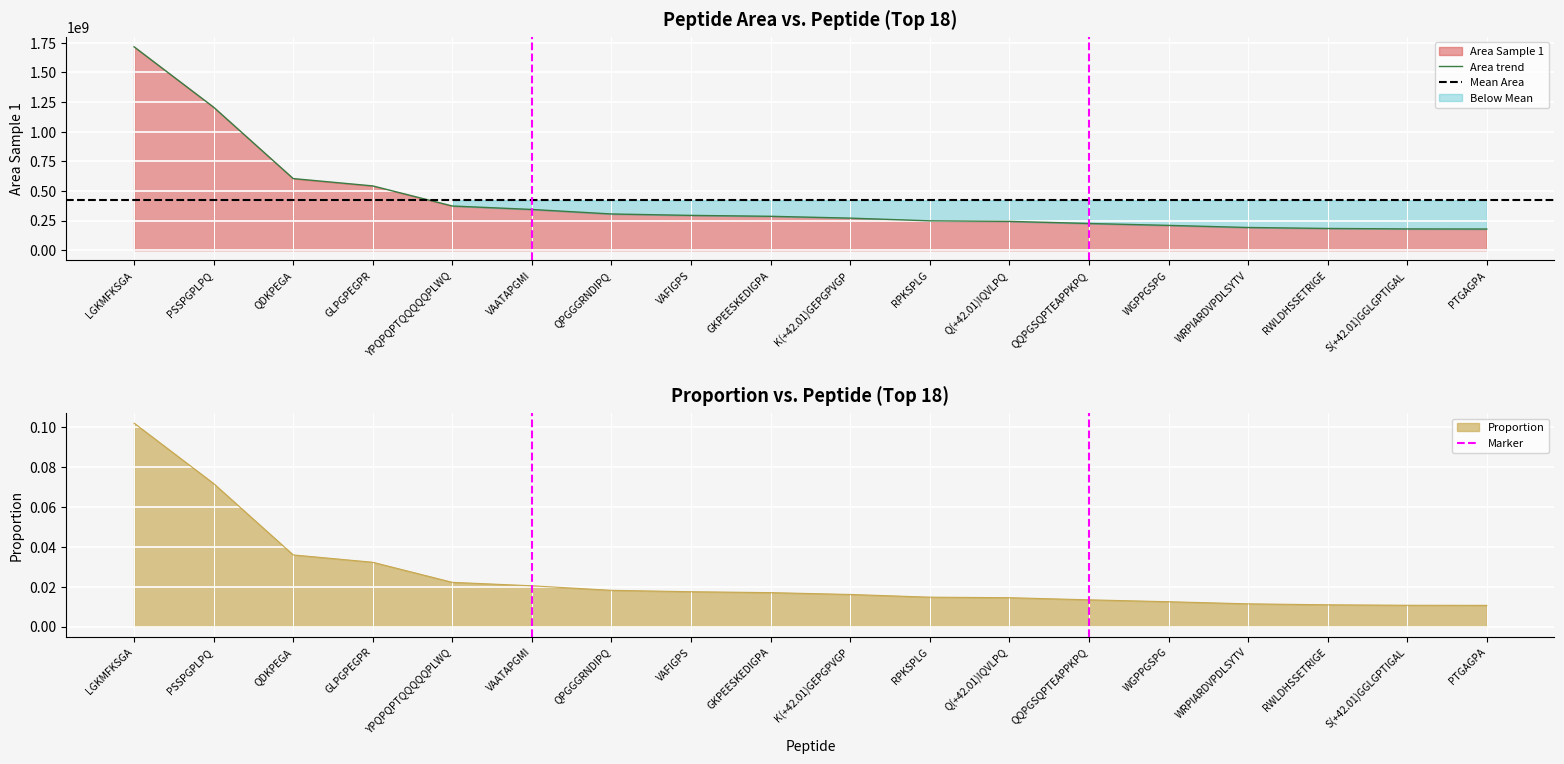

Count the number of categories in the chart.

18